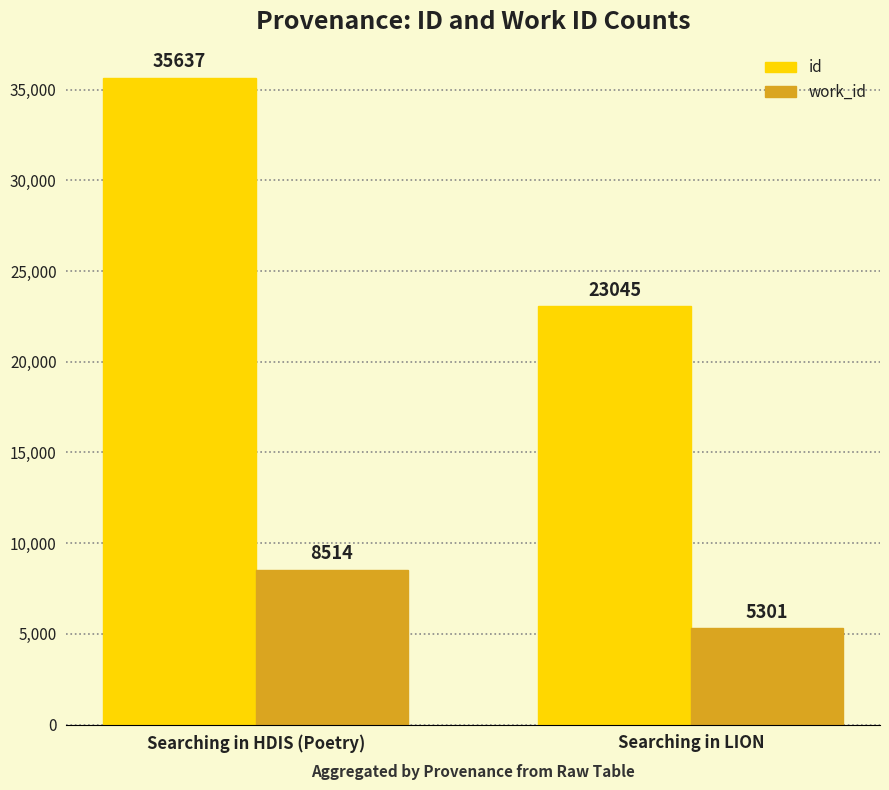

What is the sum of the work_id values at Searching in HDIS (Poetry) and Searching in LION?

13815